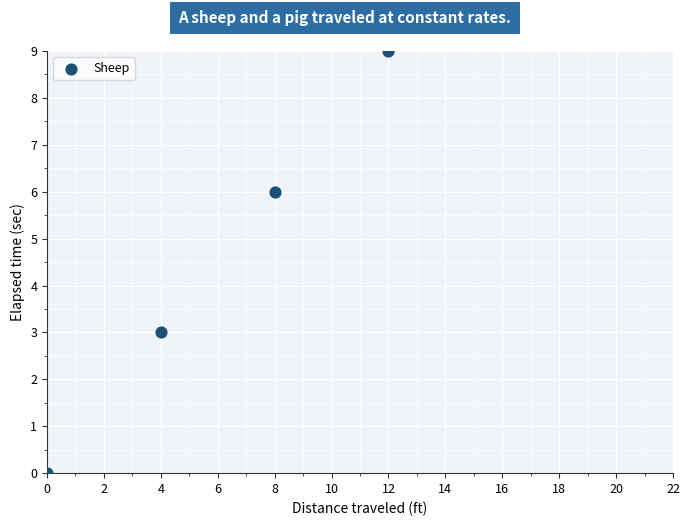

What is the range of X values (max minus min)?

12